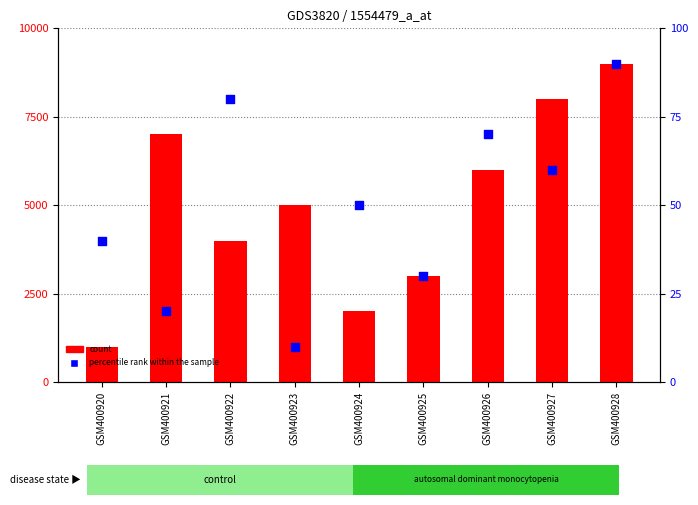

Which series contains the highest Y value?

count